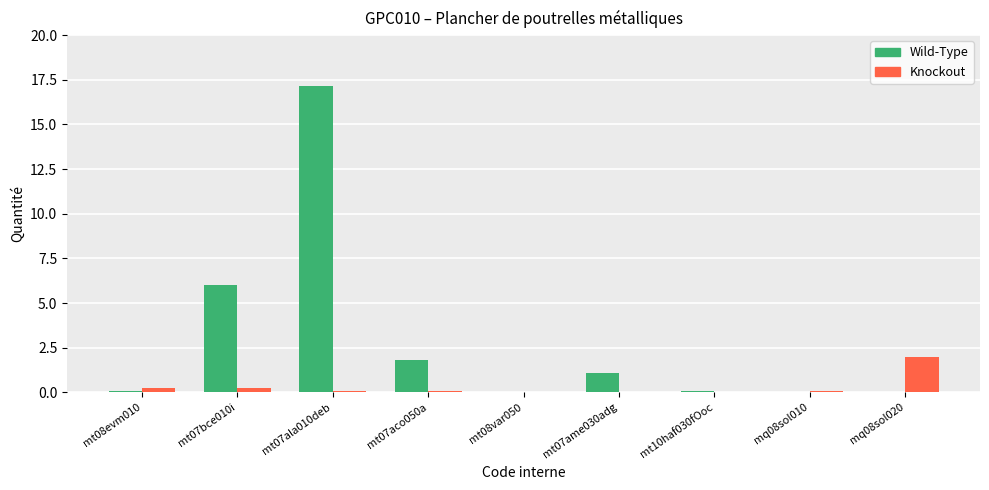

Which category has the highest value in the Wild-Type series?

mt07ala010deb